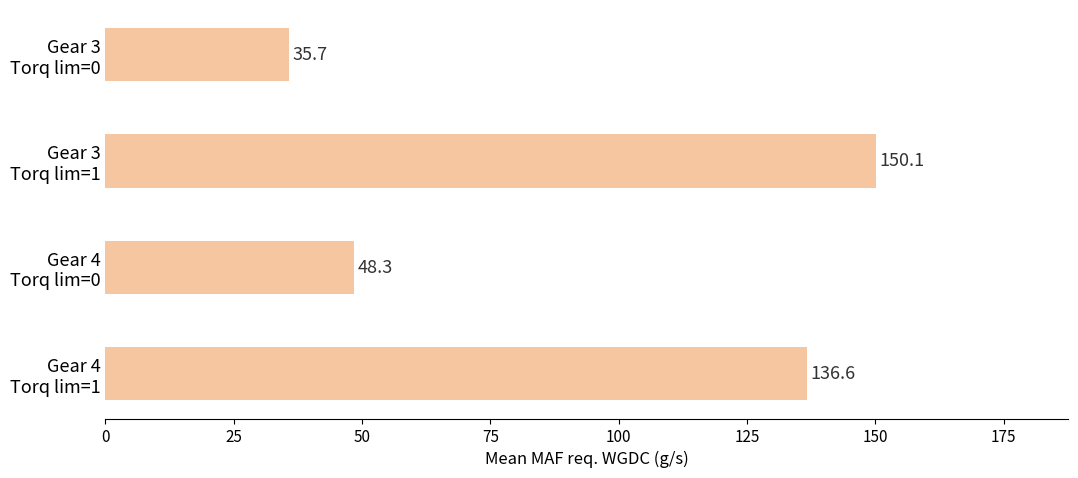

What is the sum of all values?

370.7